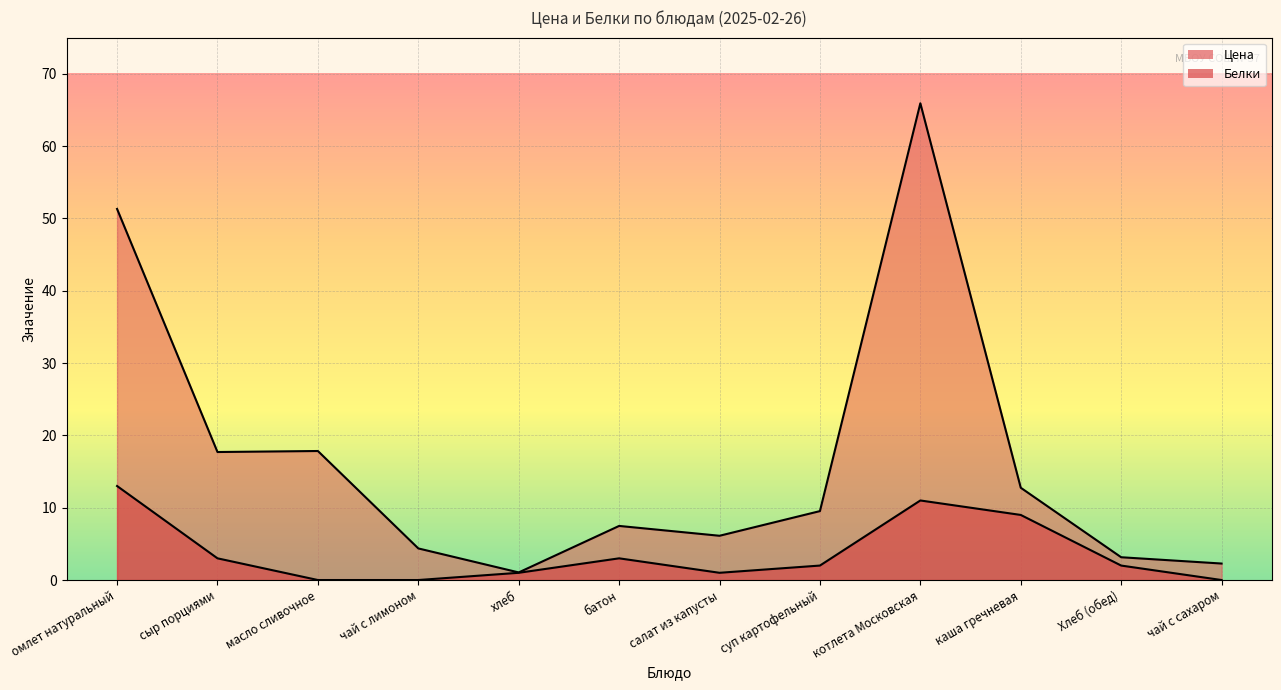

What is the lowest value of the Цена series?

1.1